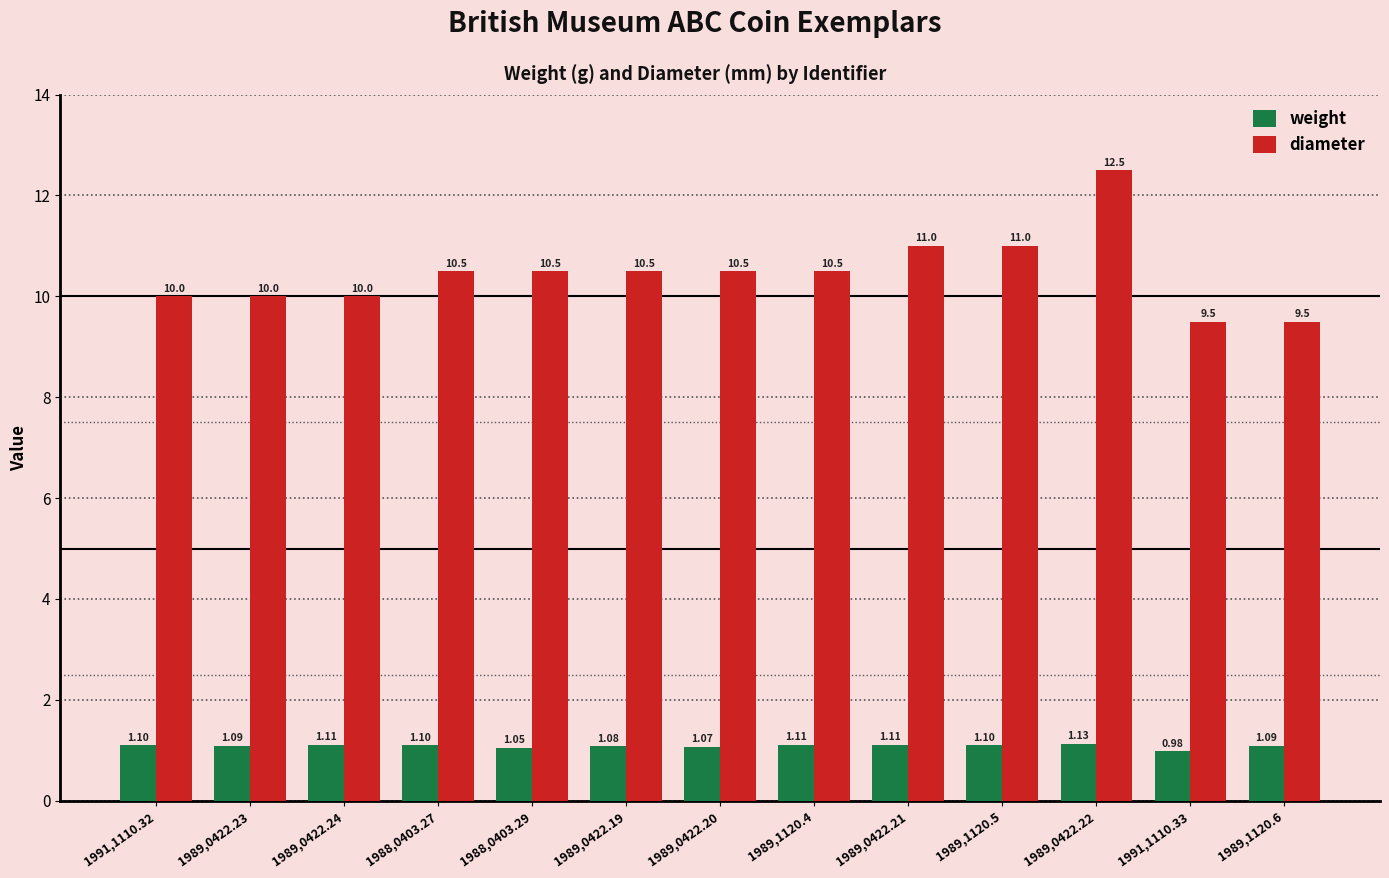

Count the number of data series in this chart.

2